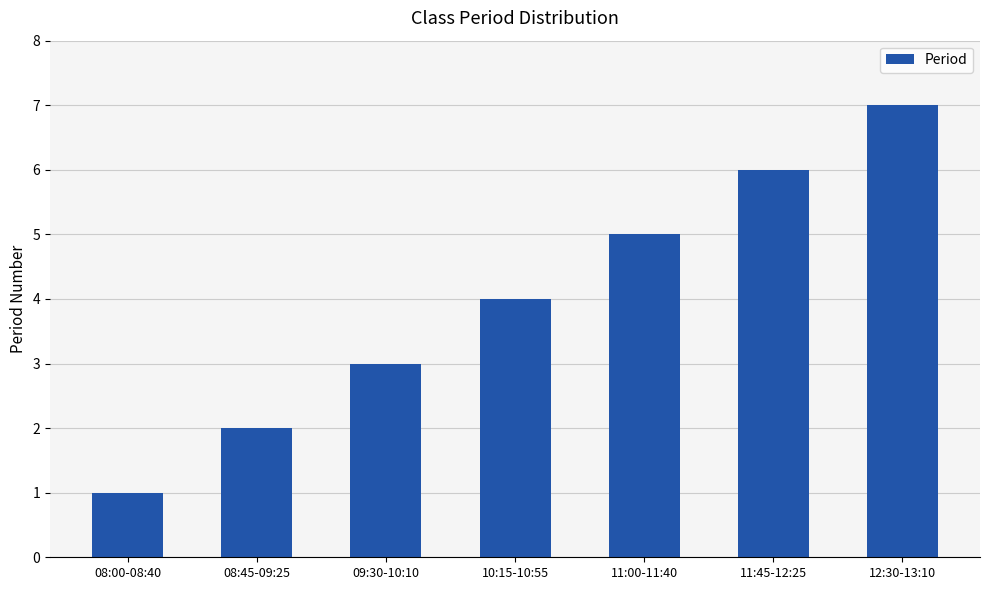

Reading left to right, what are all the values shown in this chart?

08:00-08:40=1	08:45-09:25=2	09:30-10:10=3	10:15-10:55=4	11:00-11:40=5	11:45-12:25=6	12:30-13:10=7